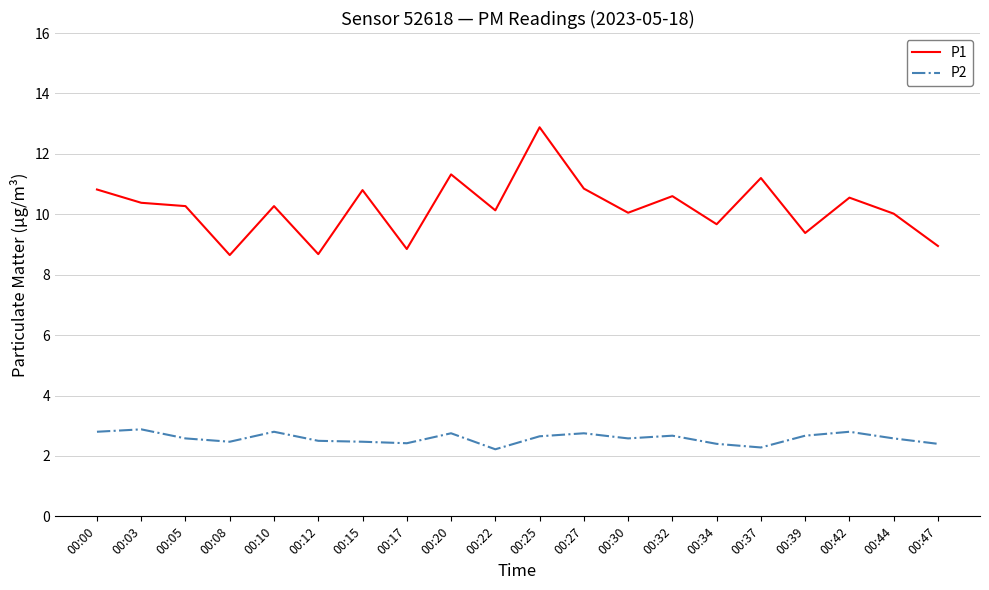

True or false: P2 and P1 cross at least once.

False